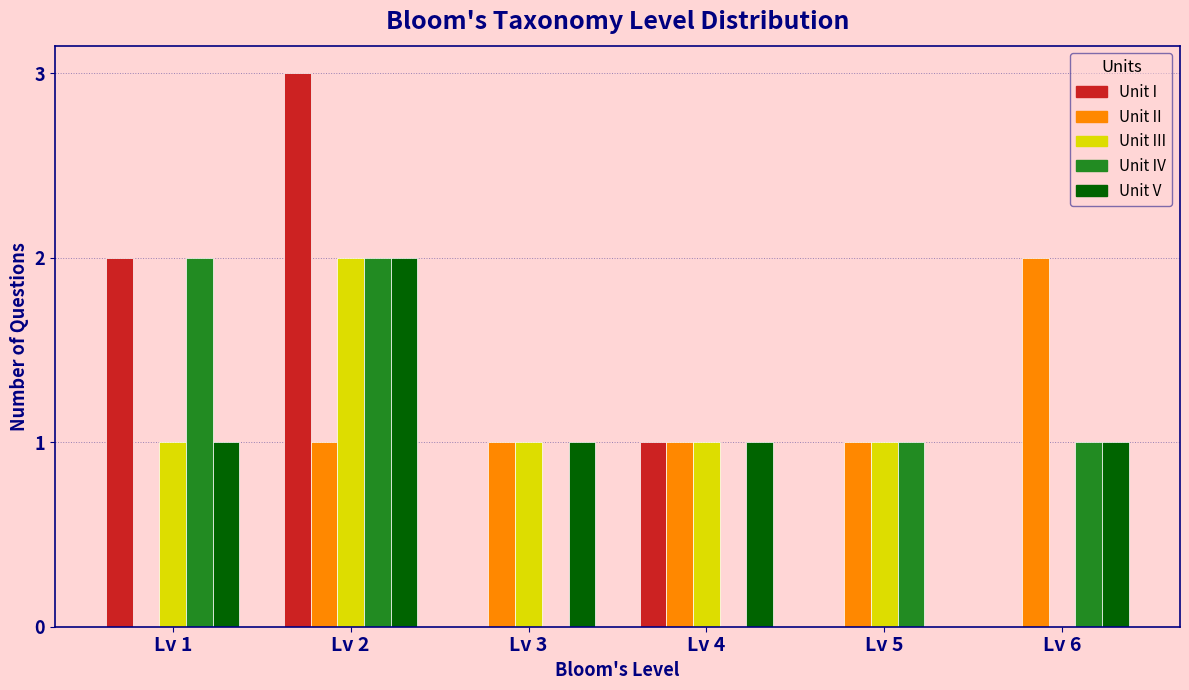

Reading left to right, extract all data points from this chart.

Unit I: Lv 1=2	Lv 2=3	Lv 3=0	Lv 4=1	Lv 5=0	Lv 6=0
Unit II: Lv 1=0	Lv 2=1	Lv 3=1	Lv 4=1	Lv 5=1	Lv 6=2
Unit III: Lv 1=1	Lv 2=2	Lv 3=1	Lv 4=1	Lv 5=1	Lv 6=0
Unit IV: Lv 1=2	Lv 2=2	Lv 3=0	Lv 4=0	Lv 5=1	Lv 6=1
Unit V: Lv 1=1	Lv 2=2	Lv 3=1	Lv 4=1	Lv 5=0	Lv 6=1